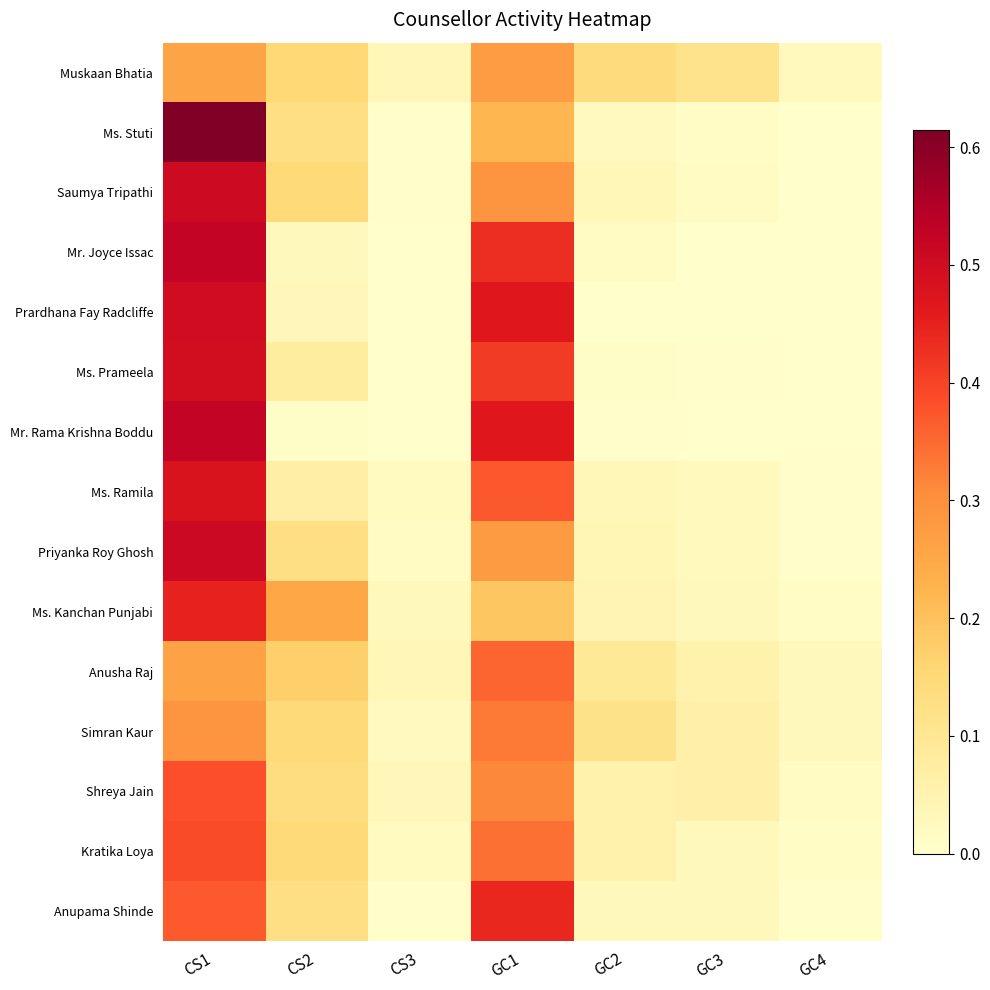

At which category is the sum across all series the highest?

CS1